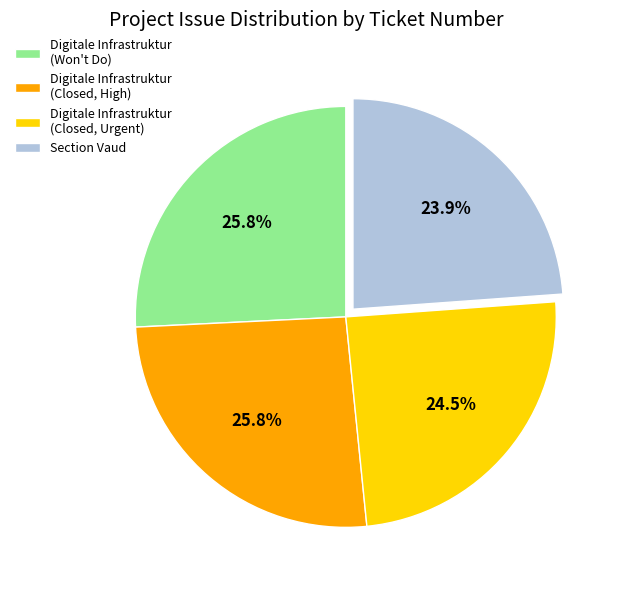

What percentage do Digitale Infrastruktur (Closed, High) and Section Vaud together represent?

49.7%